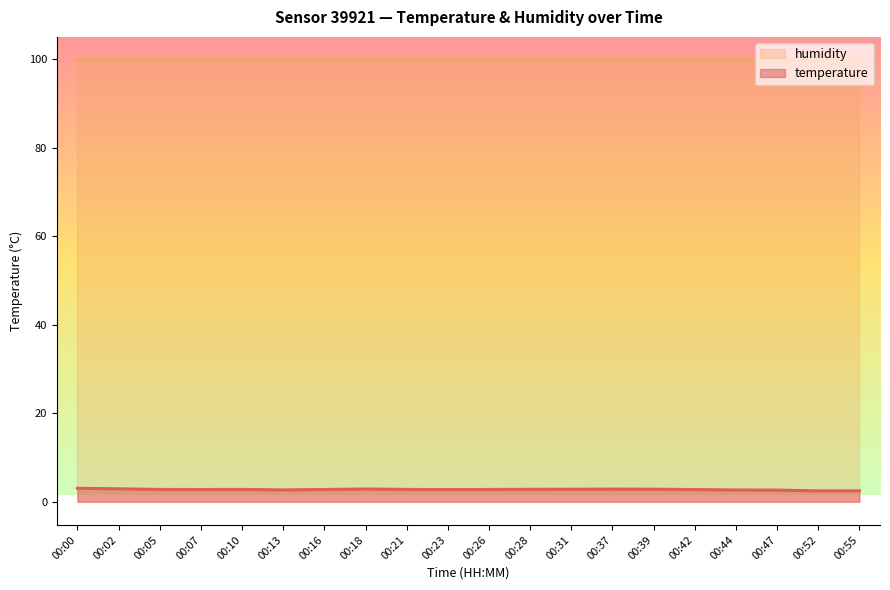

Does the chart display data point markers on the line(s)?

No